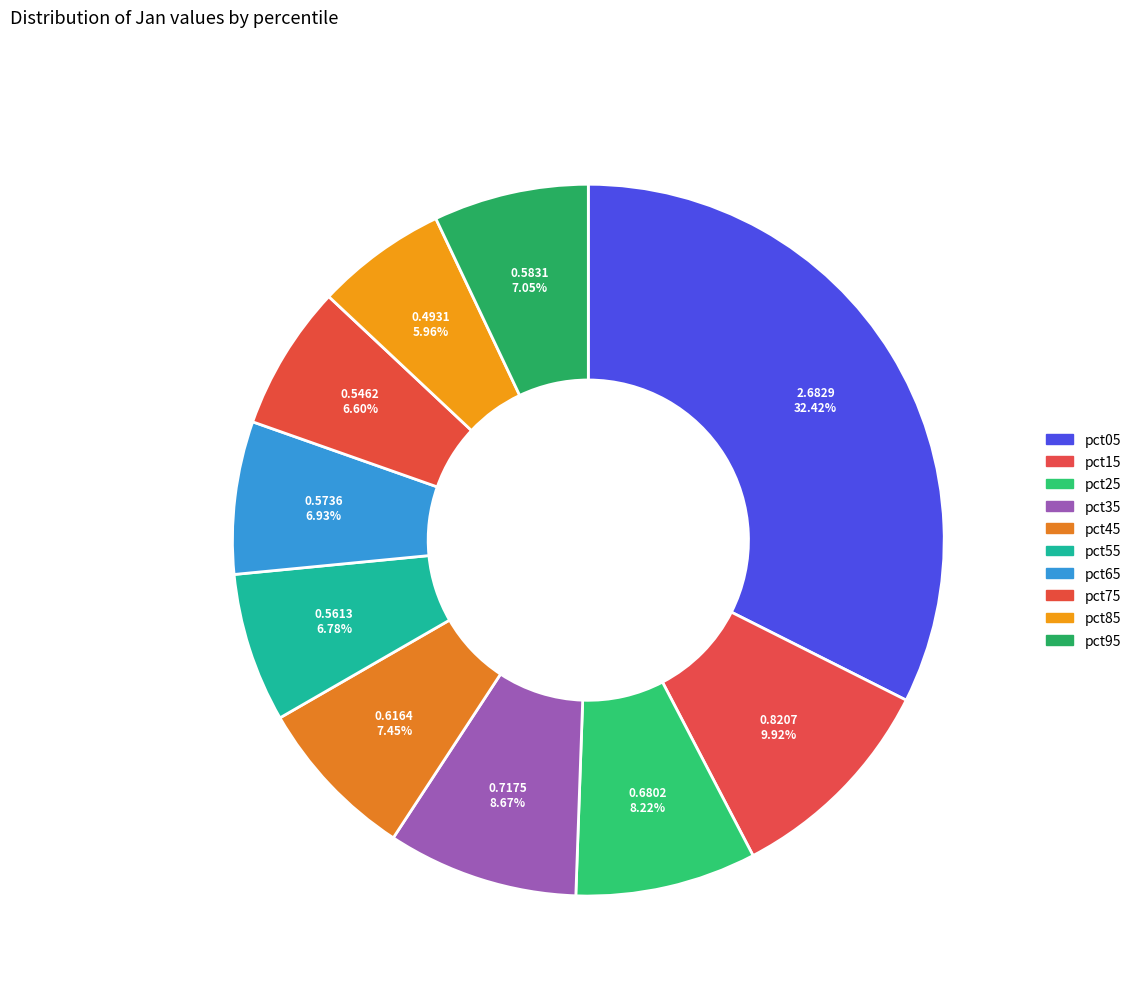

Is it true that pct25 is 8% of the pie?

True